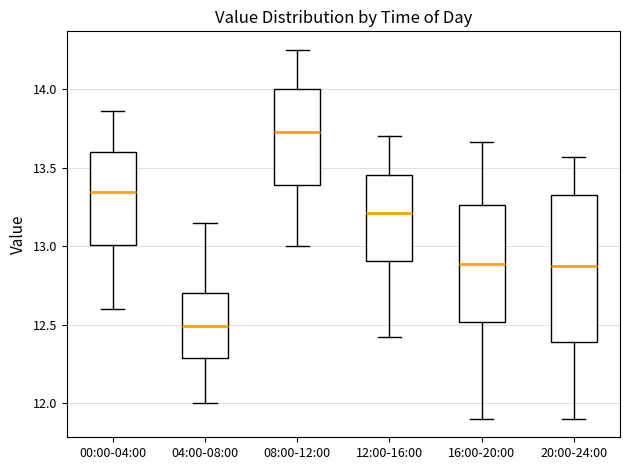

Reading left to right, transcribe this box plot: for each box, give where its median line is, the range the box spans, and where its two whiskers end, as read against the y-axis. The values are not printed on the chart, so give them approximately, as read against the axis.

00:00-04:00: median 13.35, box 13.00 to 13.60, whiskers 12.60 to 13.85
04:00-08:00: median 12.50, box 12.30 to 12.70, whiskers 12.00 to 13.15
08:00-12:00: median 13.75, box 13.40 to 14.00, whiskers 13.00 to 14.25
12:00-16:00: median 13.20, box 12.90 to 13.45, whiskers 12.40 to 13.70
16:00-20:00: median 12.90, box 12.50 to 13.25, whiskers 11.90 to 13.65
20:00-24:00: median 12.90, box 12.40 to 13.35, whiskers 11.90 to 13.55